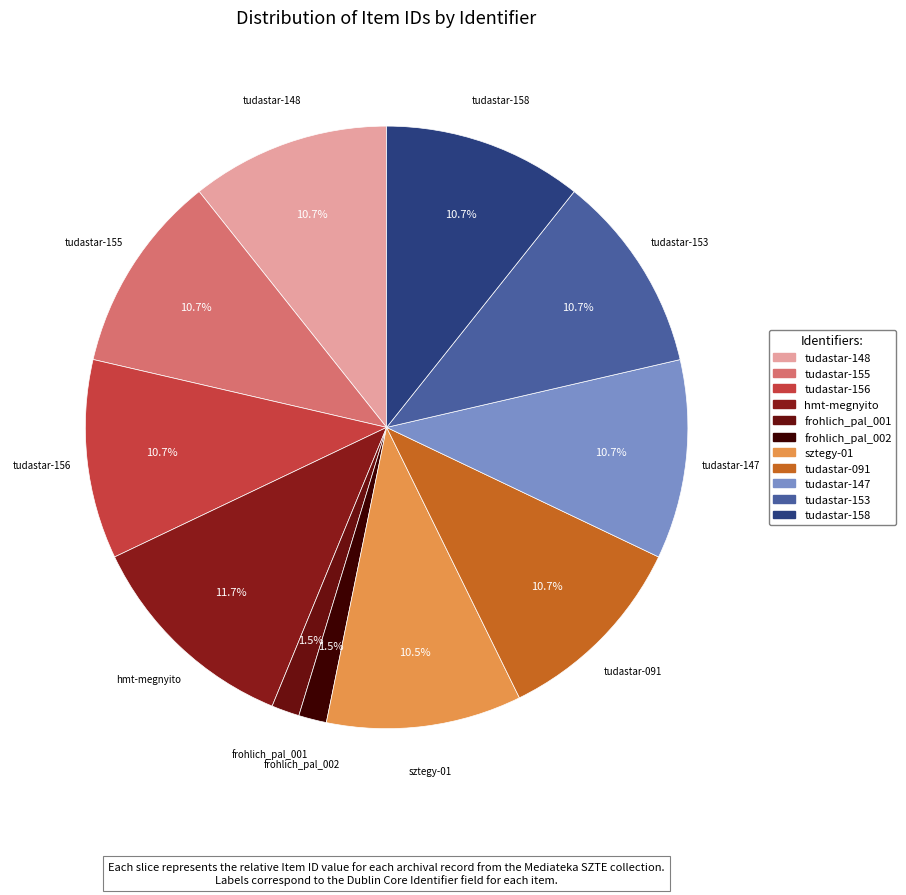

What portion of the pie excludes tudastar-158?

89.3%